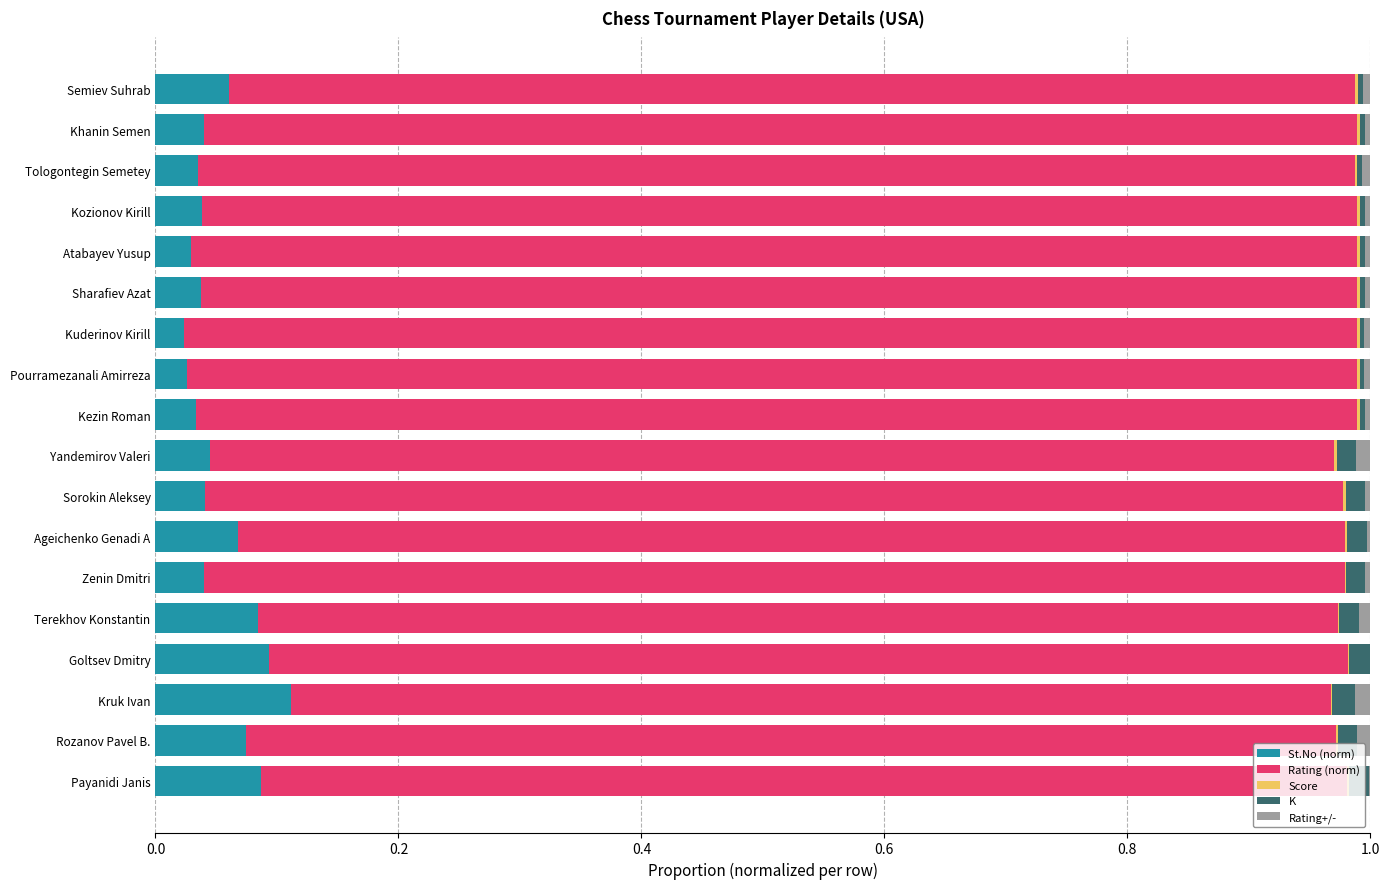

Which series has the largest total across all categories?

Rating (norm)